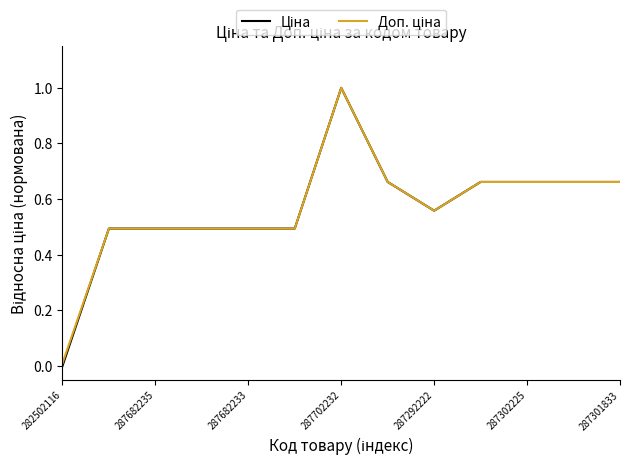

What is the maximum value shown in the chart?

1.0